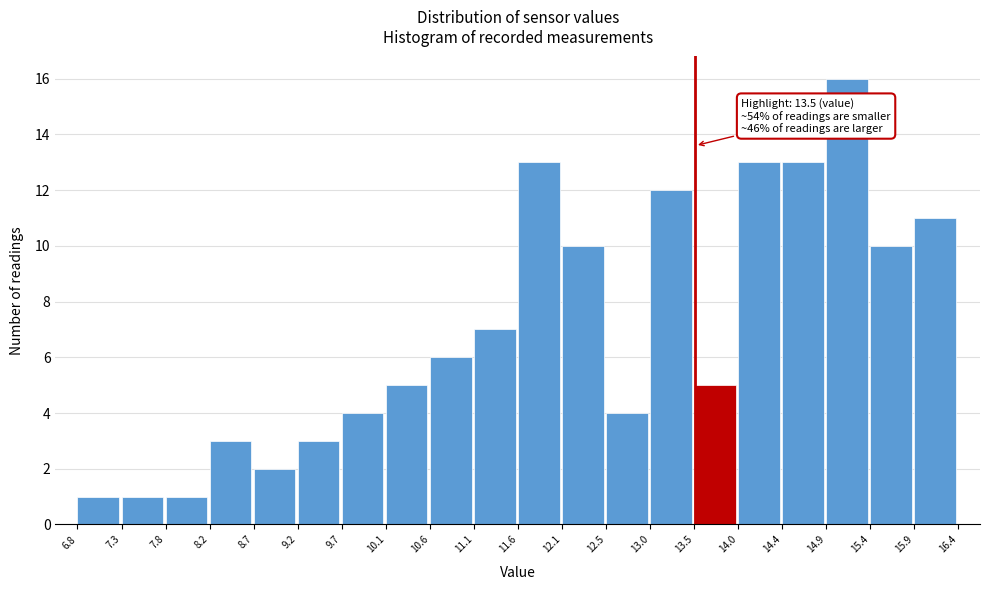

Over which range of the x-axis is the bar tallest?

14.9 to 15.4